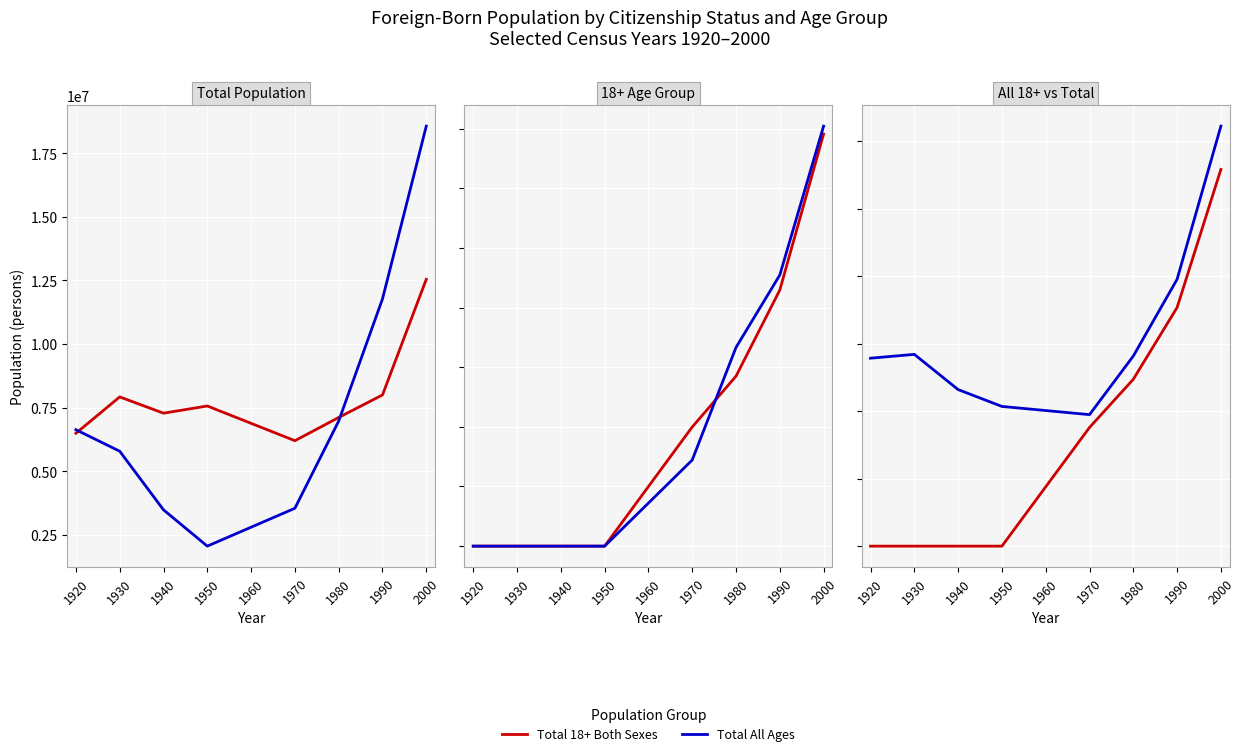

Is it true that Male 18+ equals 5513275 at 1920?

False